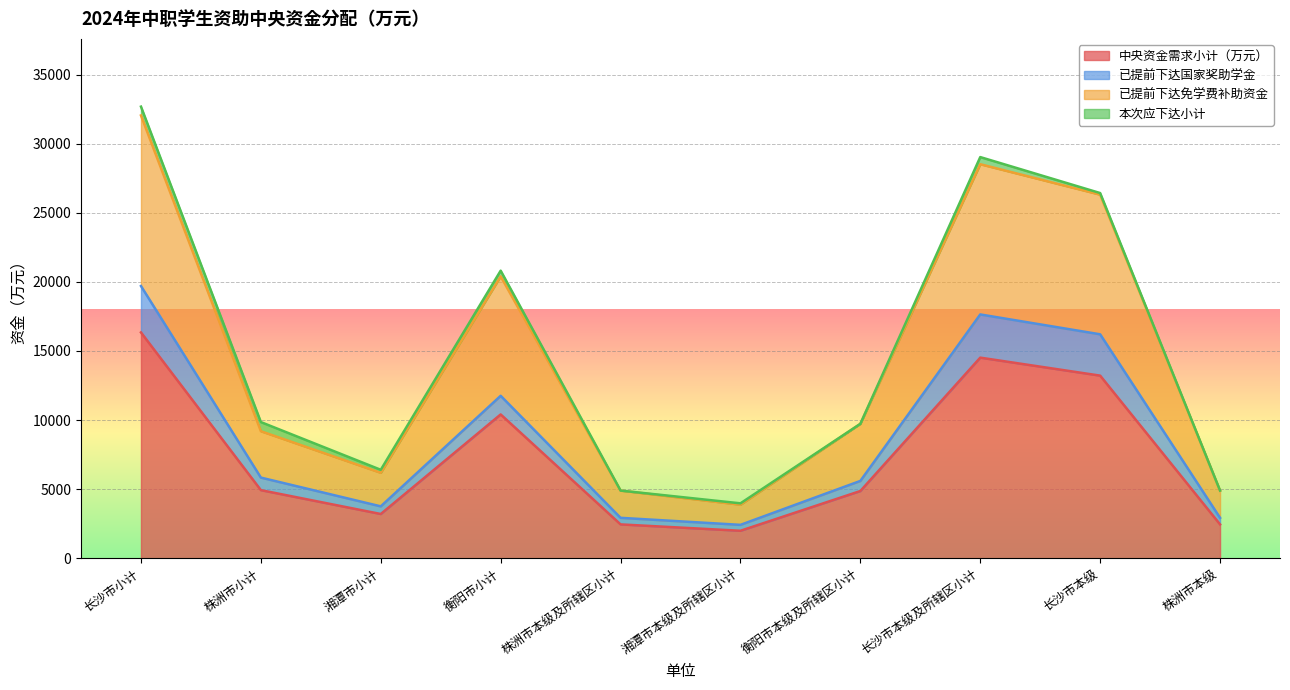

At which category is the sum across all series the highest?

长沙市小计